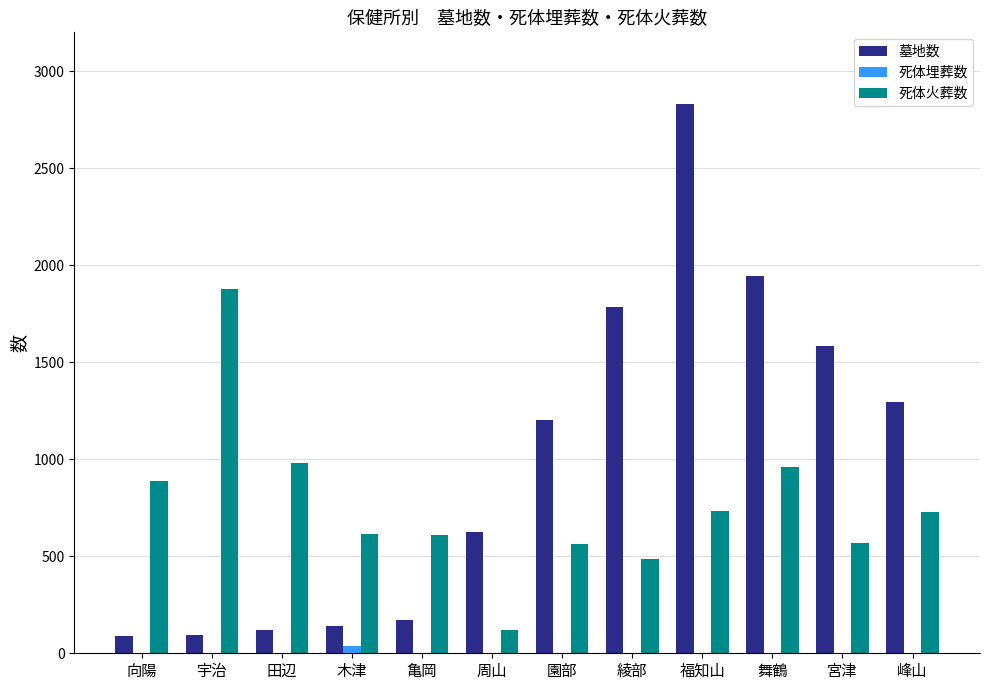

Between 木津 and 舞鶴, which series saw the biggest shift?

墓地数